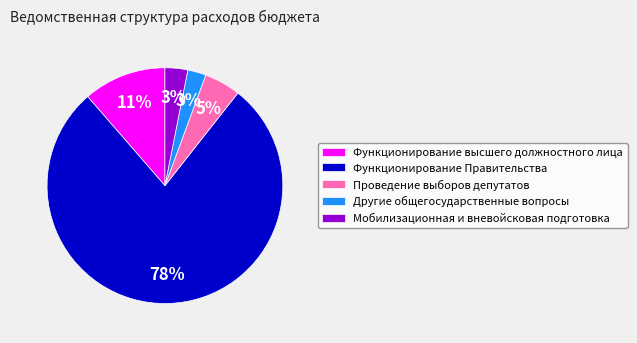

To the nearest percent, what is the difference between the Проведение выборов депутатов and Функционирование высшего должностного лица slice percentages?

6%